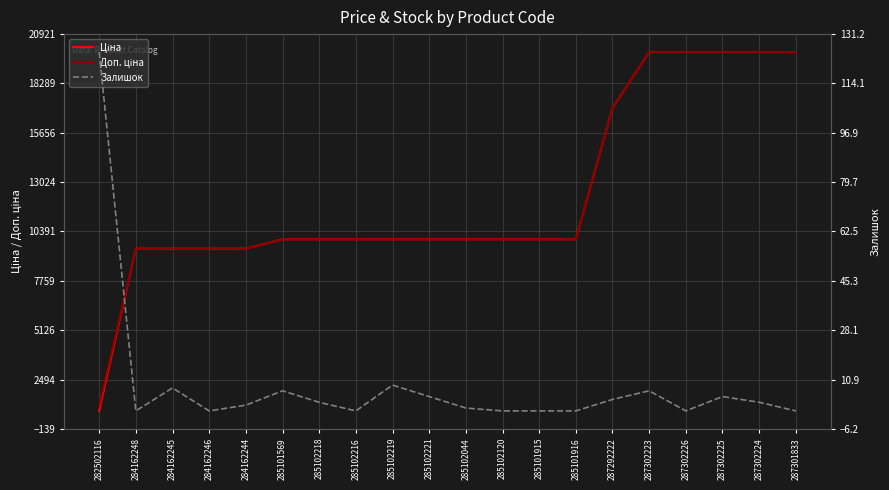

What is the total value across all series at 284162248?

18960.1